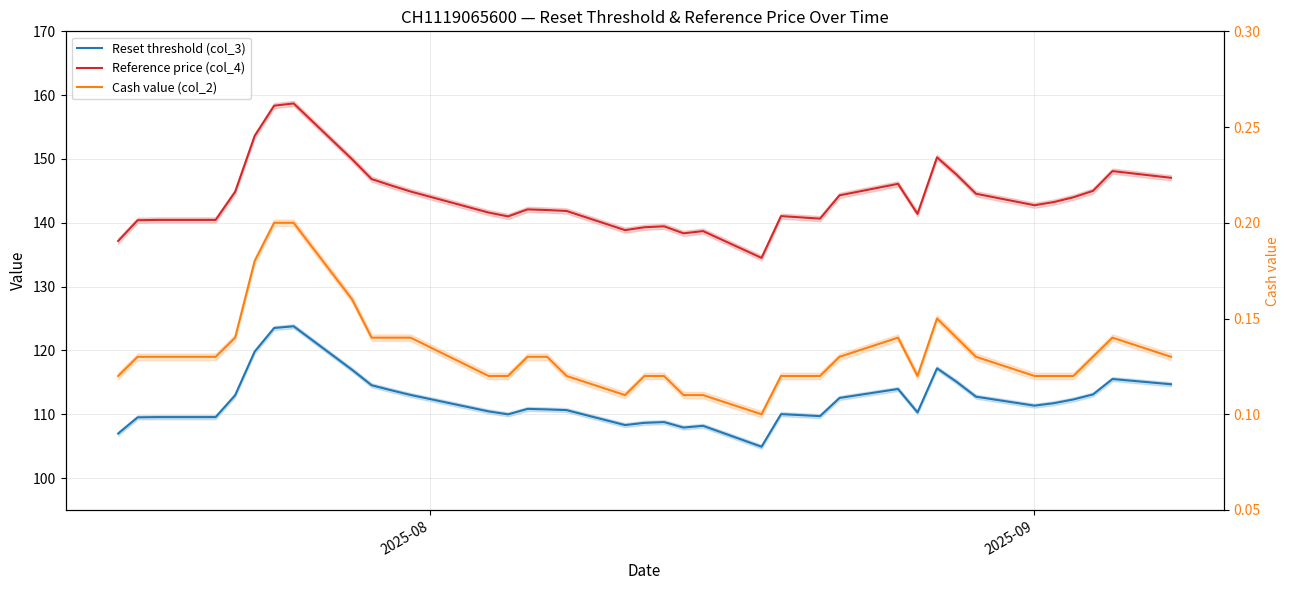

The Cash value (col_2) series shows 0.1 at 19. True or false?

False